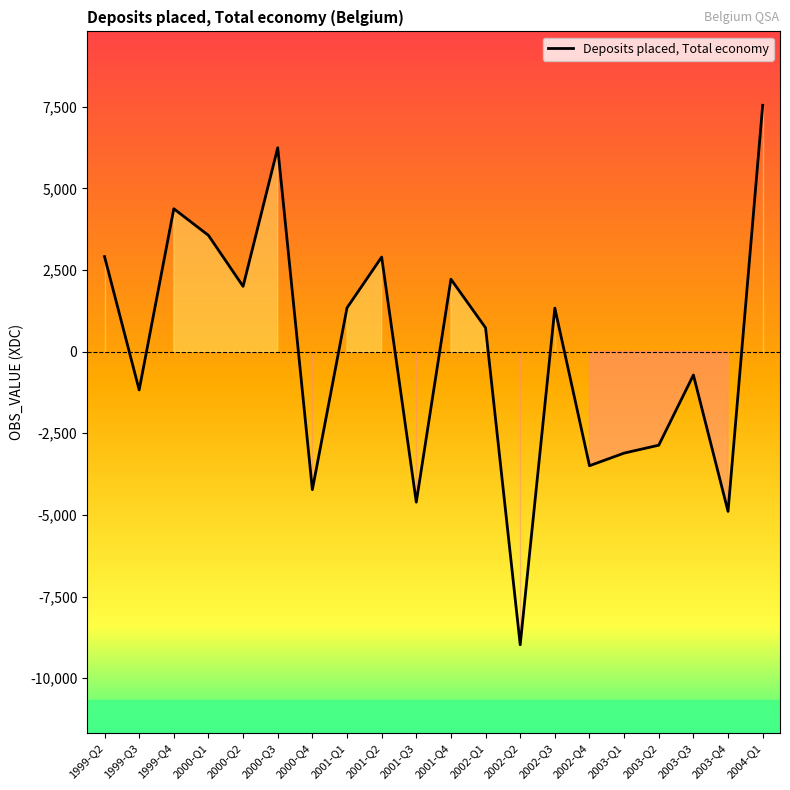

True or false: the data shows -1173.6 at 1999-Q3.

True